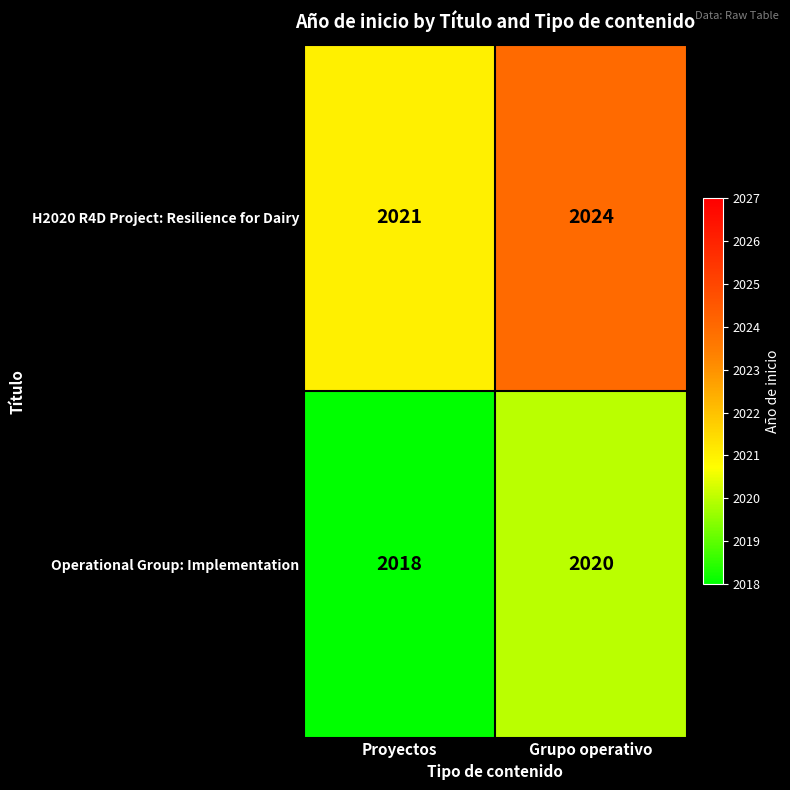

Which category has the lowest value across all series?

Proyectos